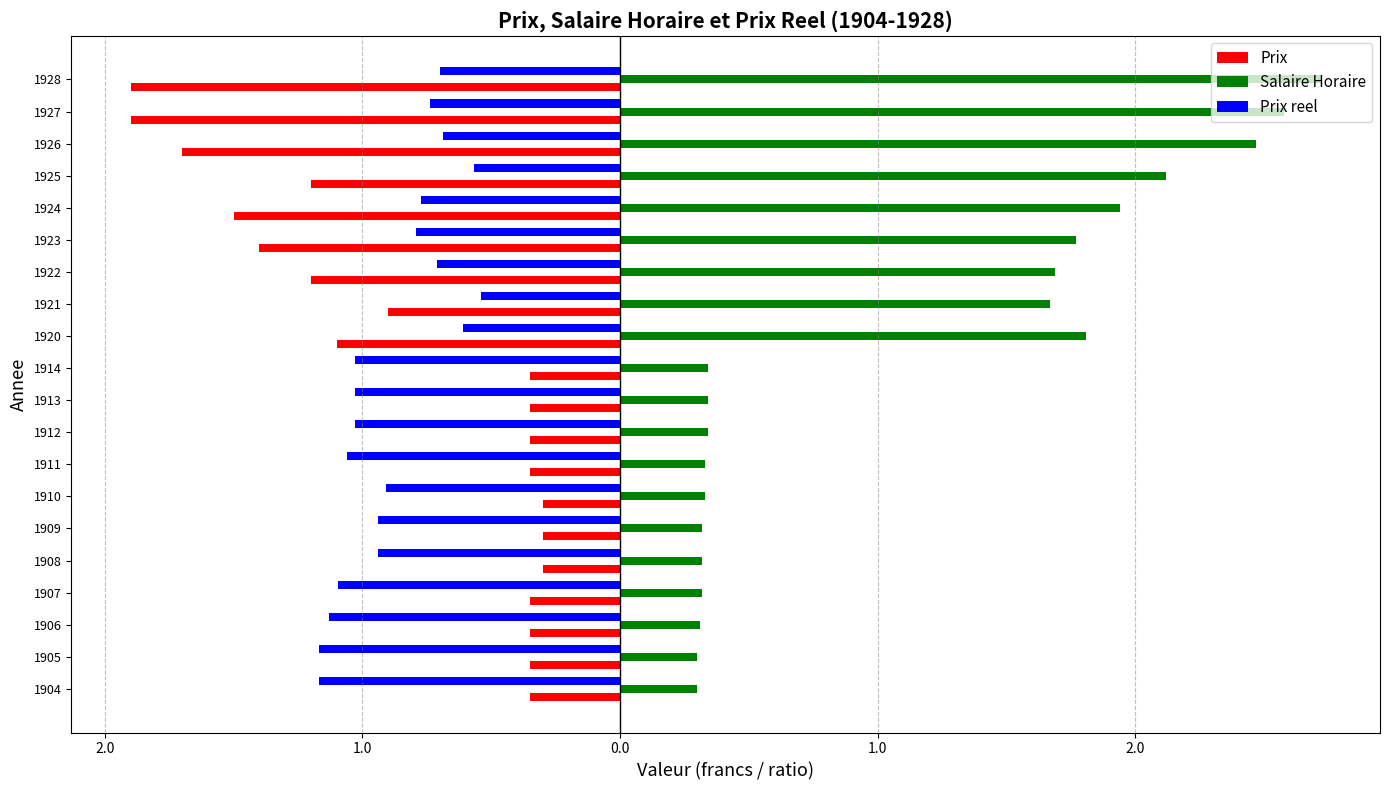

What is the difference between the maximum and minimum values in the Prix reel series?

0.6